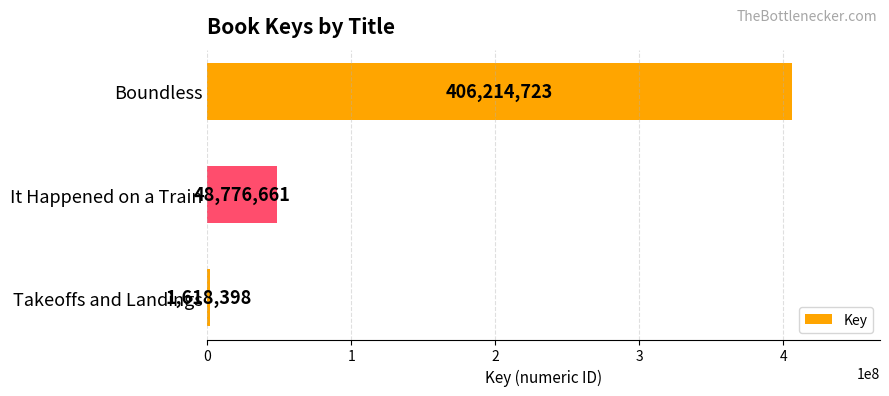

What is the difference between the maximum and minimum values?

404596325